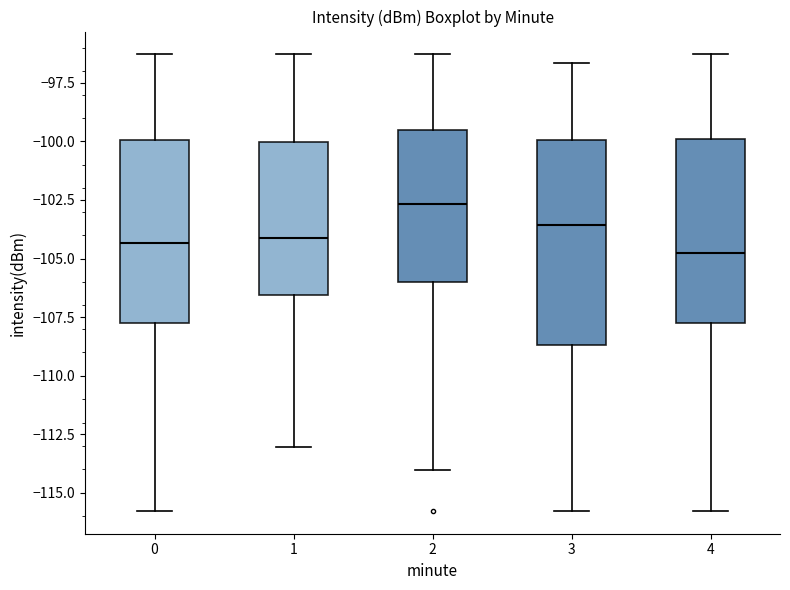

Reading left to right, read every box against the y-axis: the position of its median line, the range the box covers, and the ends of its whiskers. The values are not printed on the chart, so give them approximately, as read against the axis.

0: median -104.5, box -108.0 to -100.0, whiskers -116.0 to -96.5
1: median -104.0, box -106.5 to -100.0, whiskers -113.0 to -96.5
2: median -102.5, box -106.0 to -99.5, whiskers -114.0 to -96.5
3: median -103.5, box -108.5 to -100.0, whiskers -116.0 to -96.5
4: median -105.0, box -108.0 to -100.0, whiskers -116.0 to -96.5